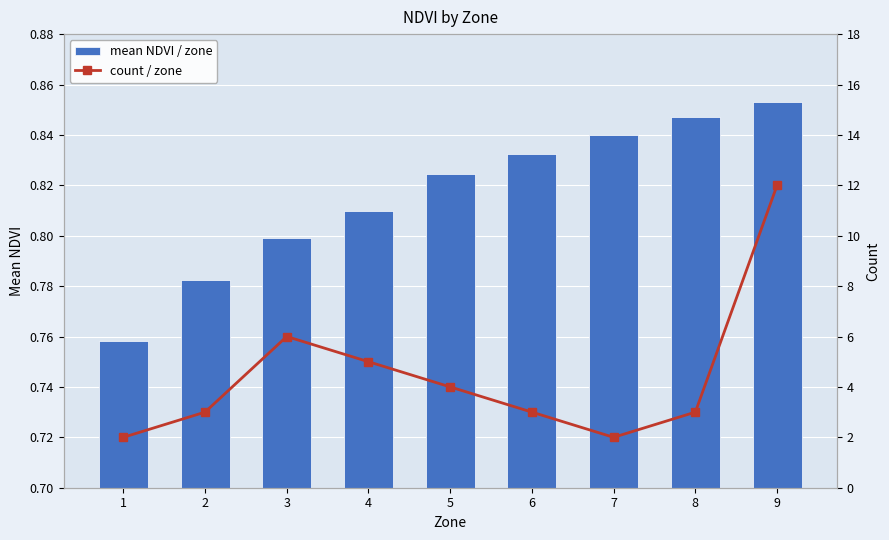

What are all the series names shown in the legend?

mean NDVI / zone, count / zone